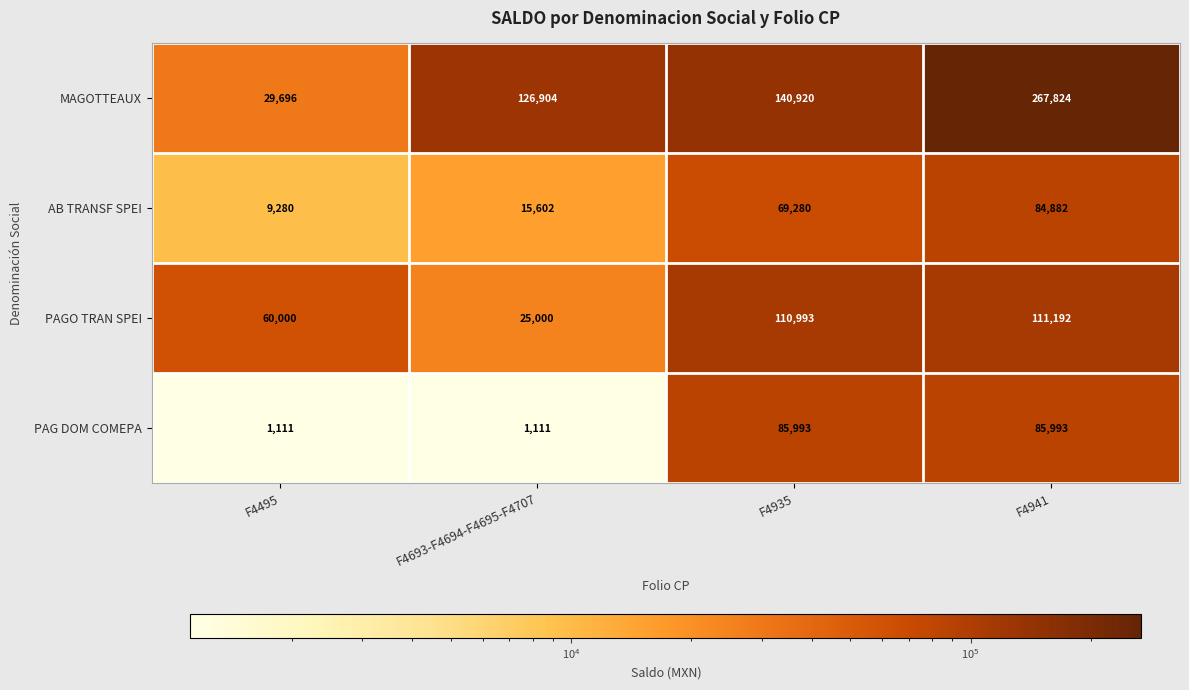

List the series in order of their peak value, lowest first.

AB TRANSF SPEI, PAG DOM COMEPA, PAGO TRAN SPEI, MAGOTTEAUX